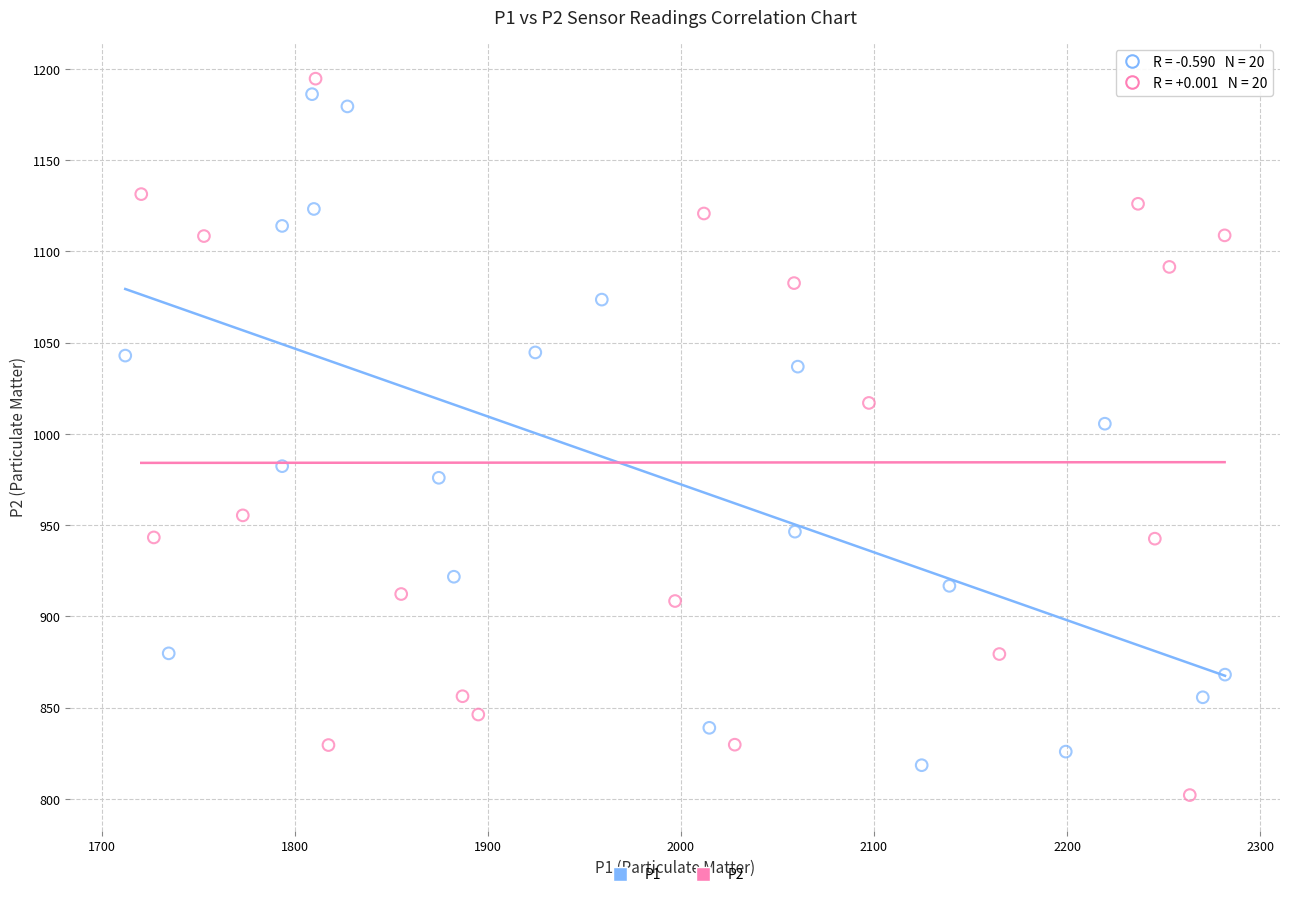

Which series reaches the minimum Y coordinate?

P2